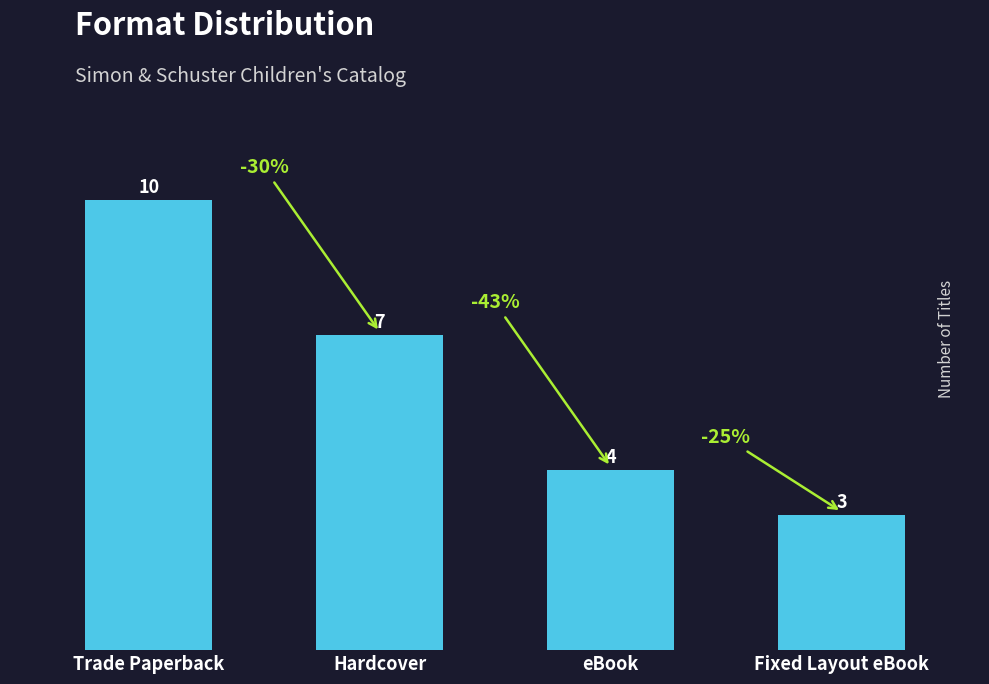

Approximately how many times larger is the value at Fixed Layout eBook compared to Trade Paperback?

0.3